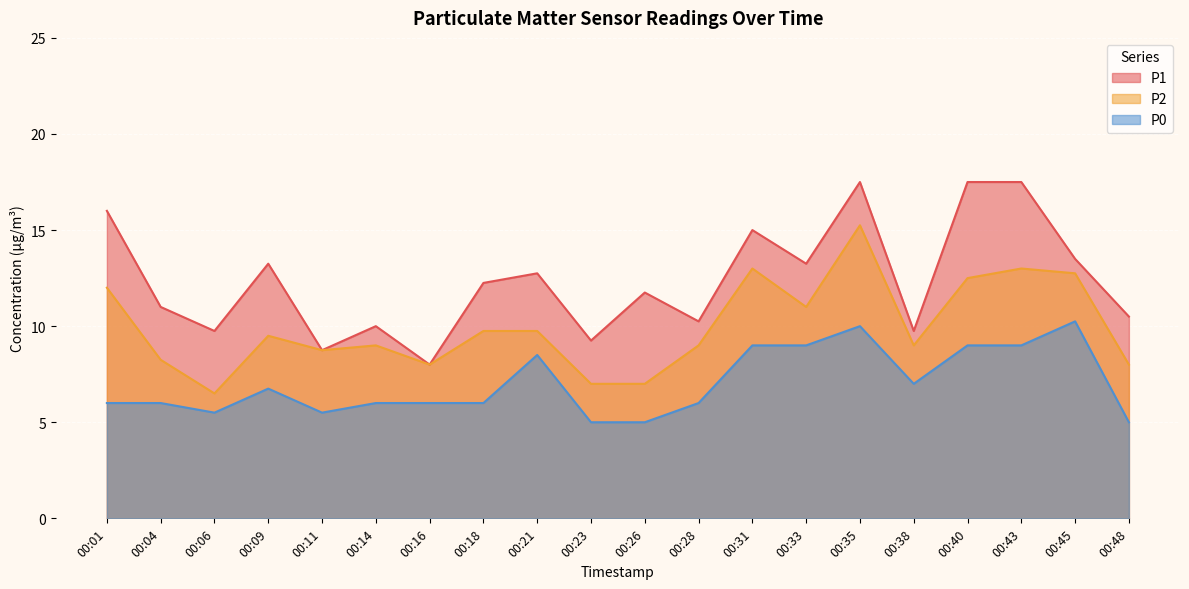

True or false: P1 and P0 cross at least once.

False